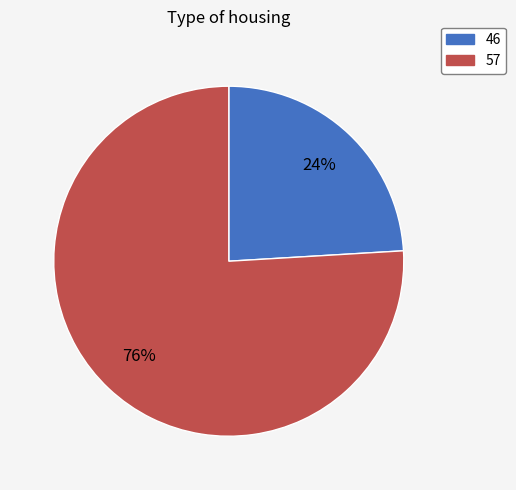

Which slice is the largest?

57